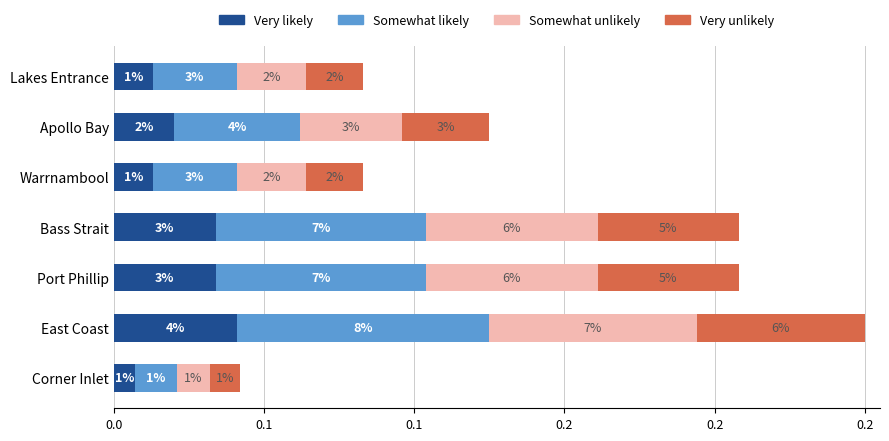

What are all the series names shown in the legend?

Very likely, Somewhat likely, Somewhat unlikely, Very unlikely